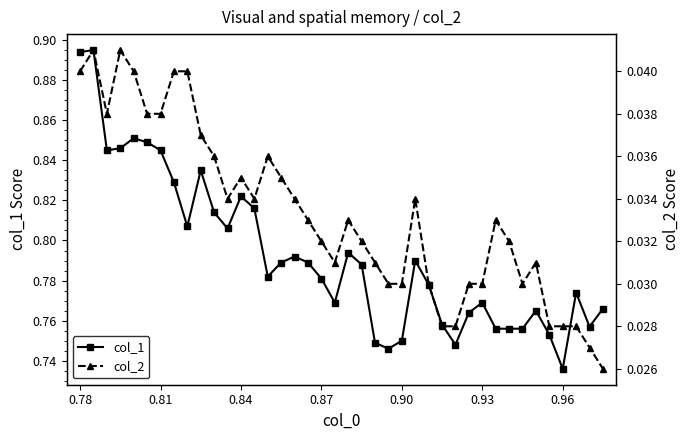

At which label is col_1 closest to 0?

0.96